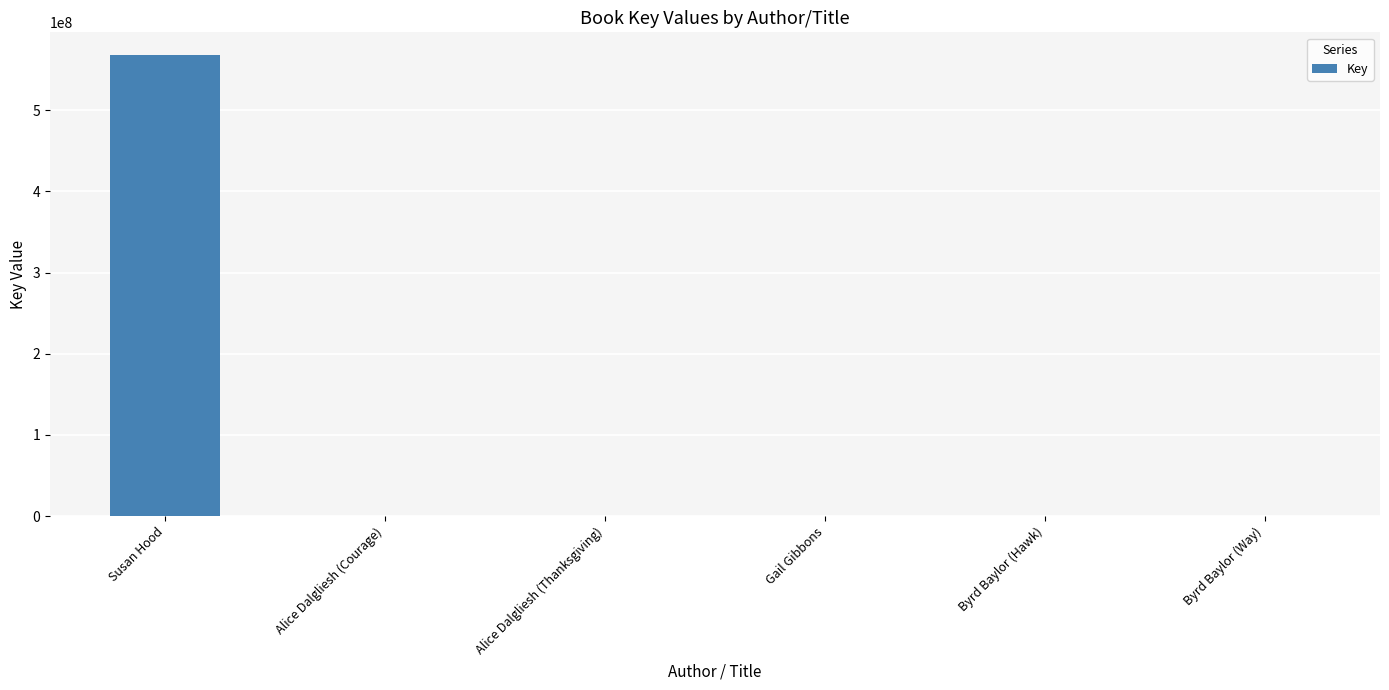

Is it true that the value at Byrd Baylor (Hawk) is 6956?

True